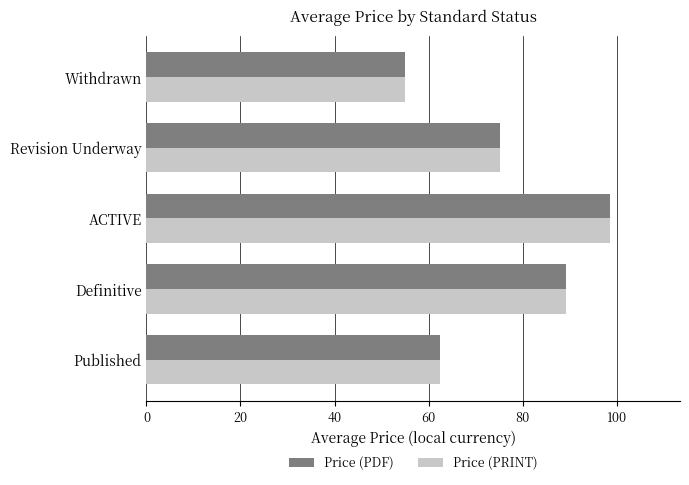

At which label does Price (PDF) reach its peak?

ACTIVE